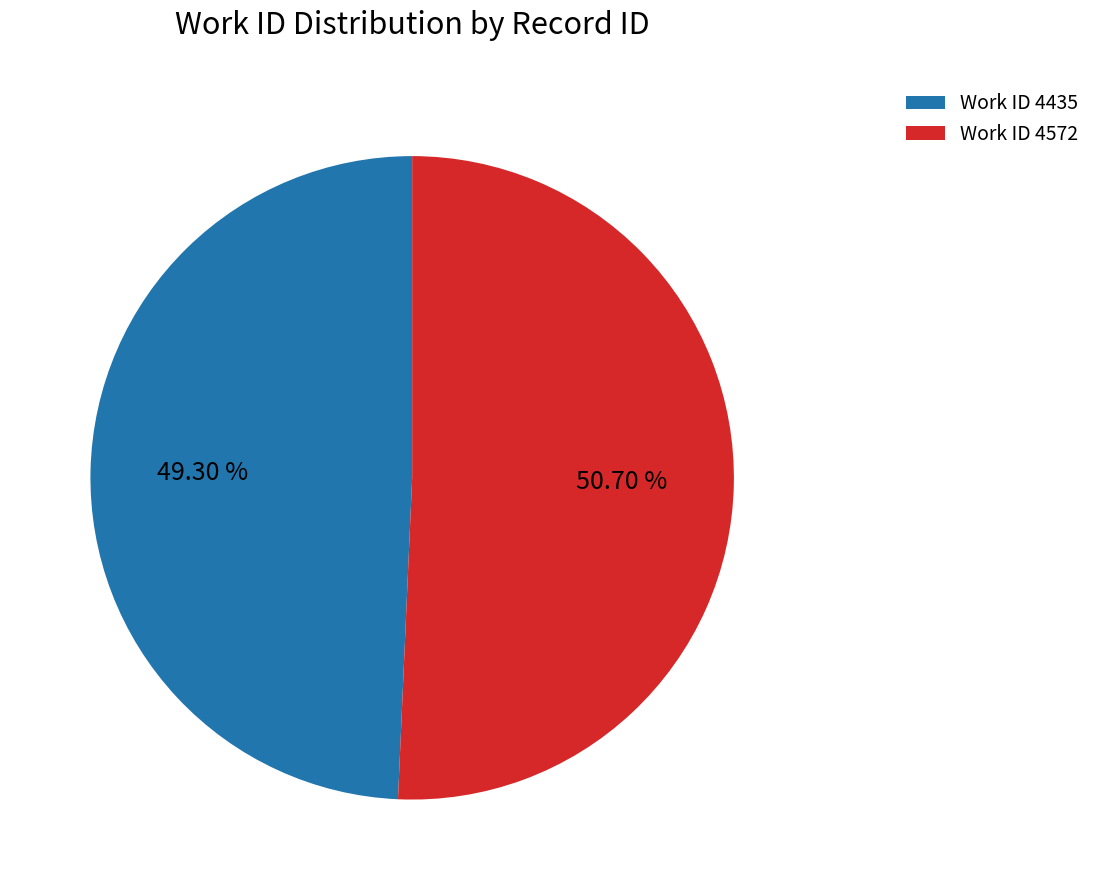

Combined, do Work ID 4572 and Work ID 4435 account for over 50%?

Yes